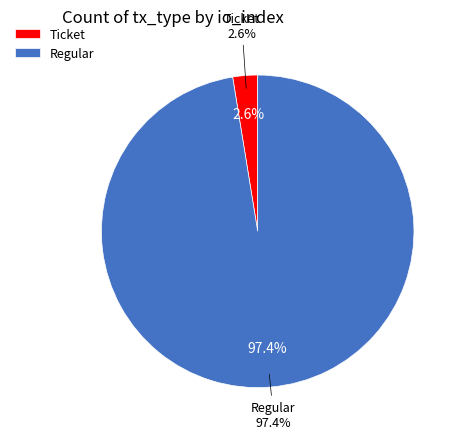

What percentage do Regular and Ticket together represent?

100.0%